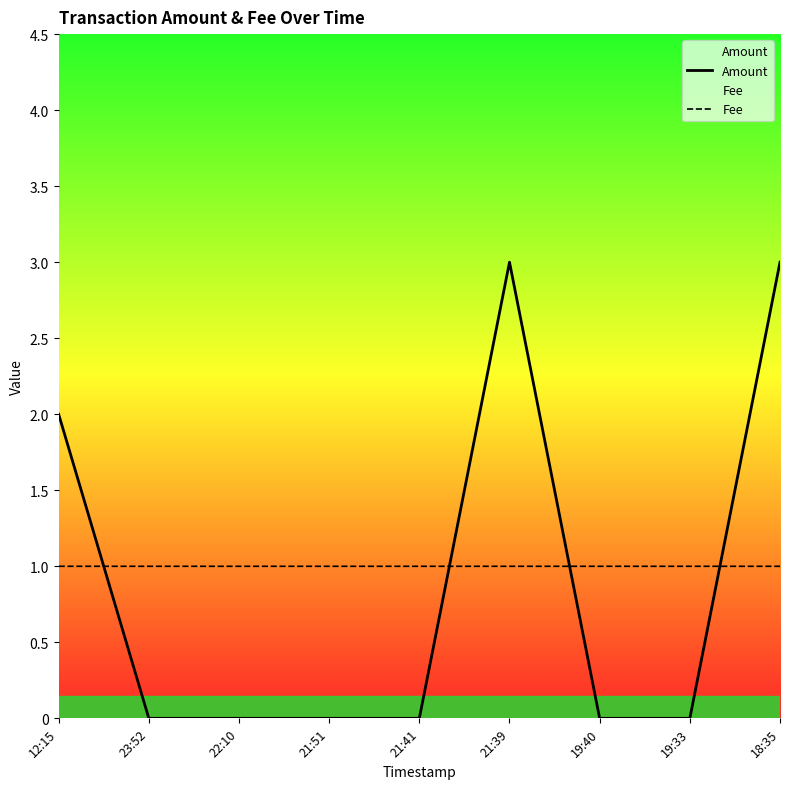

Between 19:40 and 18:35, which series saw the biggest shift?

Amount